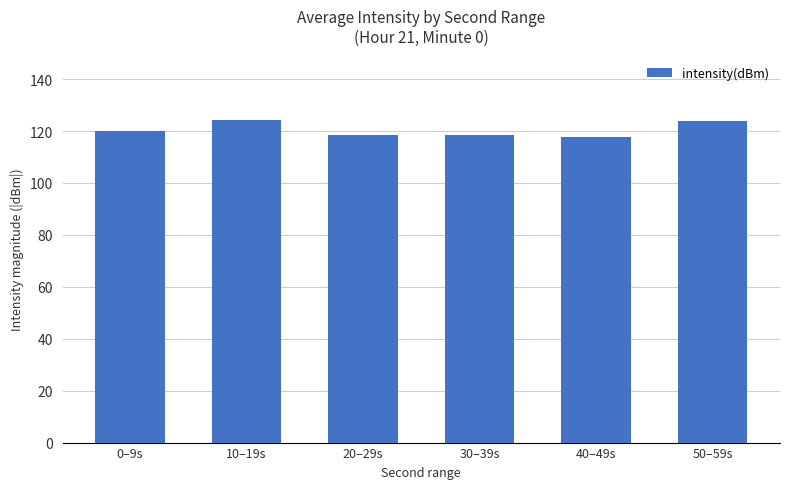

What is the difference between the second highest and minimum values?

6.3